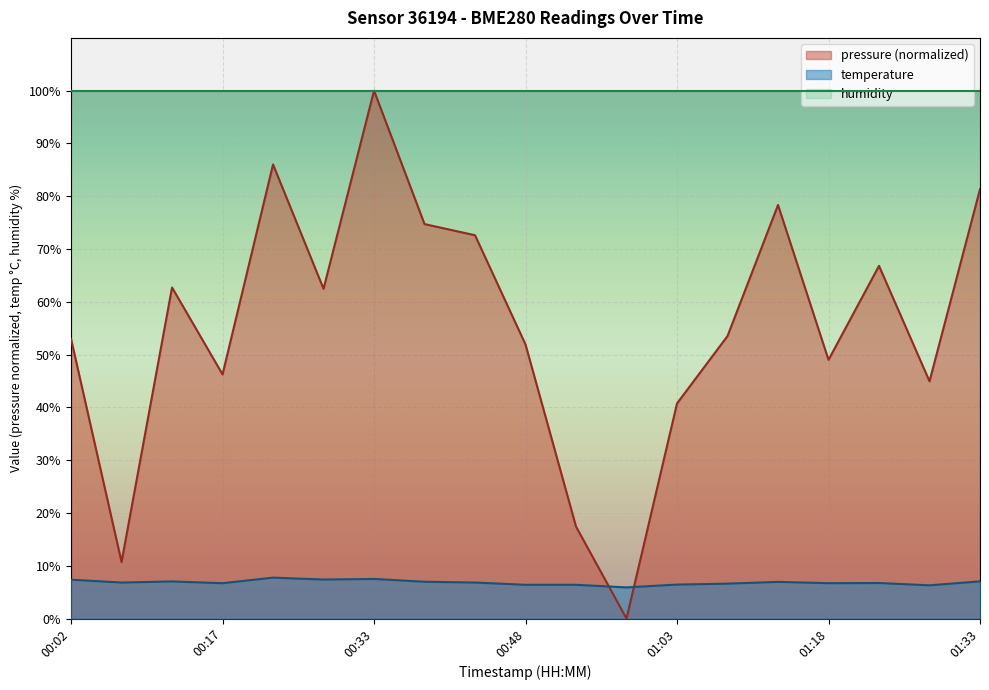

Where do temperature and pressure first cross each other?

00:53 and 00:58